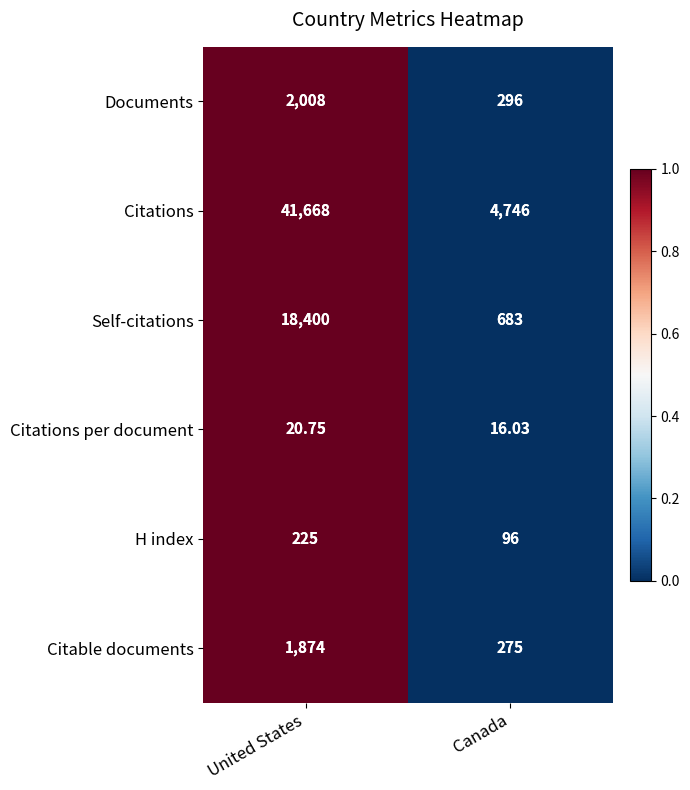

List the series in order of their peak value, lowest first.

Citations per document, H index, Citable documents, Documents, Self-citations, Citations